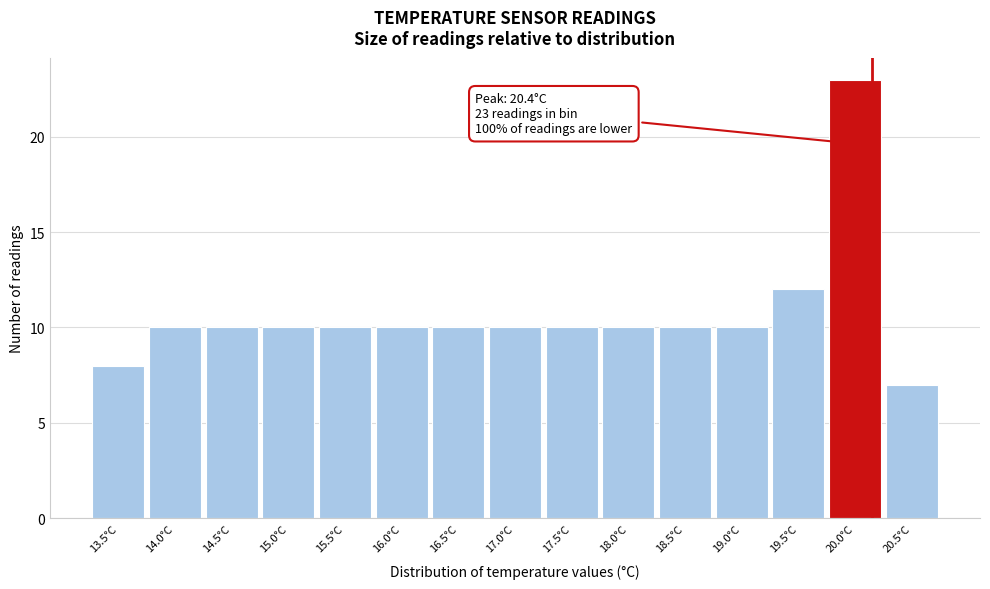

Reading left to right, list all the values displayed in this chart.

8	10	10	10	10	10	10	10	10	10	10	10	12	23	7